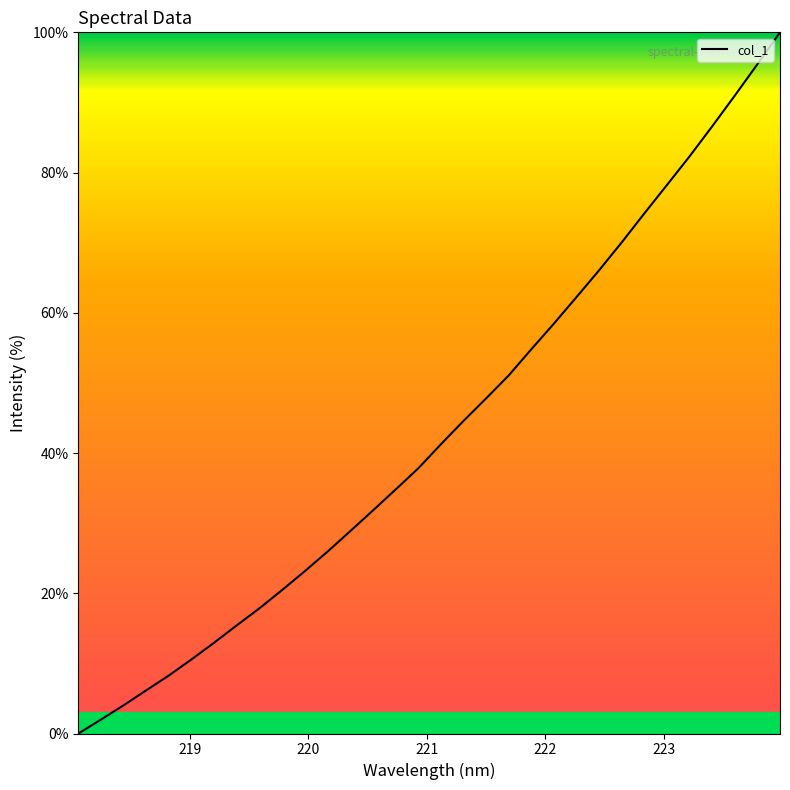

What is the average value?

43.3